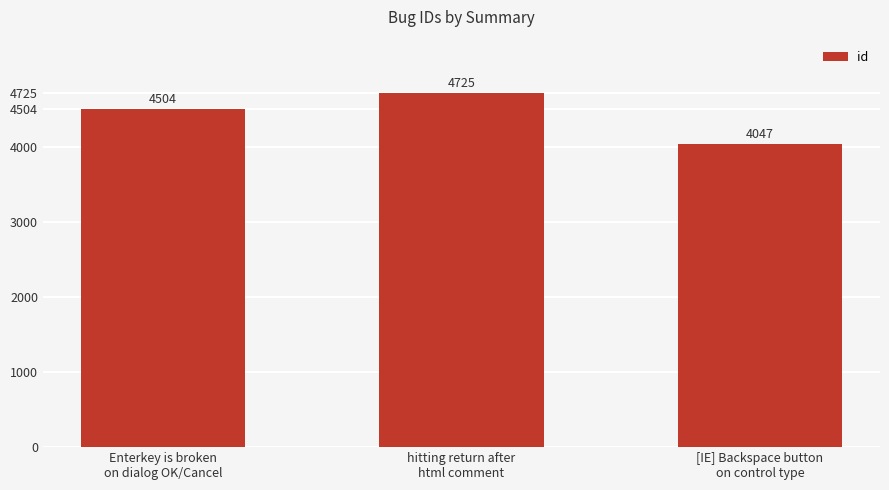

Does the chart contain stacked bars?

No